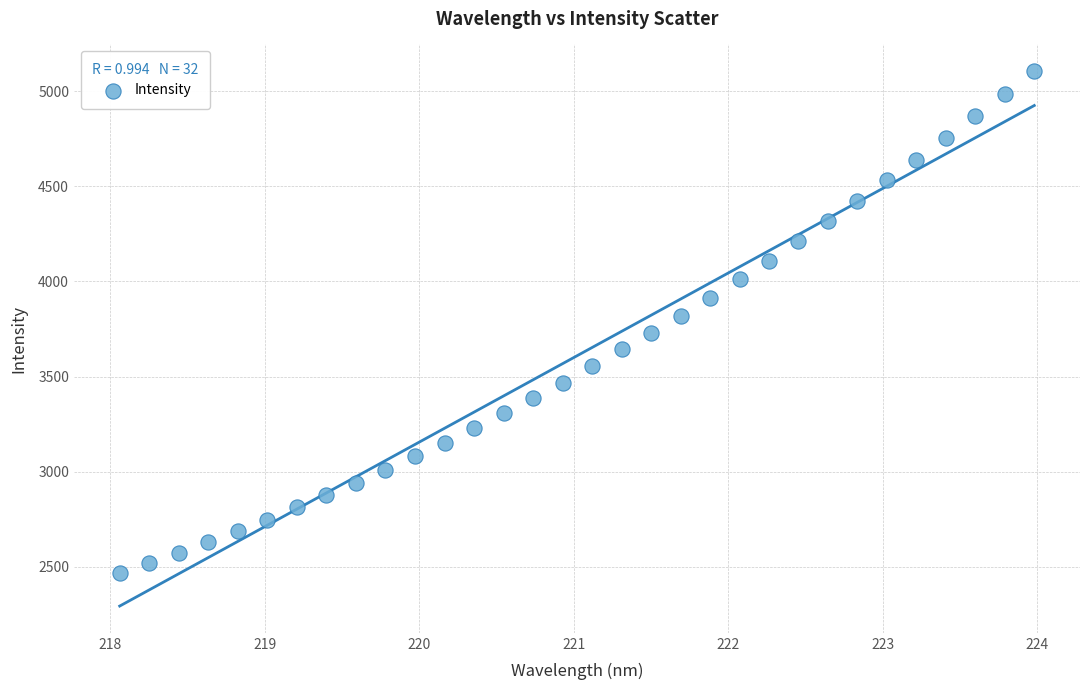

What is the range of X values (max minus min)?

5.9